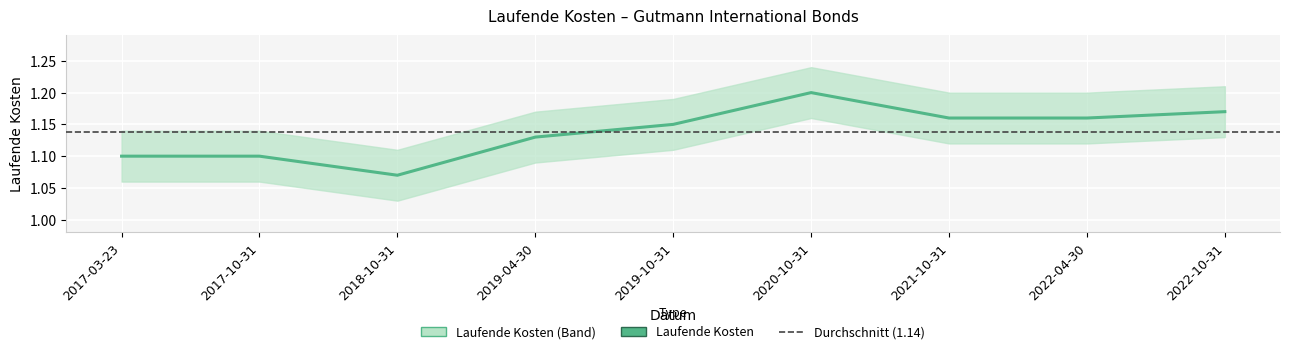

Rank the categories by value from lowest to highest.

2018-10-31, 2017-03-23, 2017-10-31, 2019-04-30, 2019-10-31, 2021-10-31, 2022-04-30, 2022-10-31, 2020-10-31